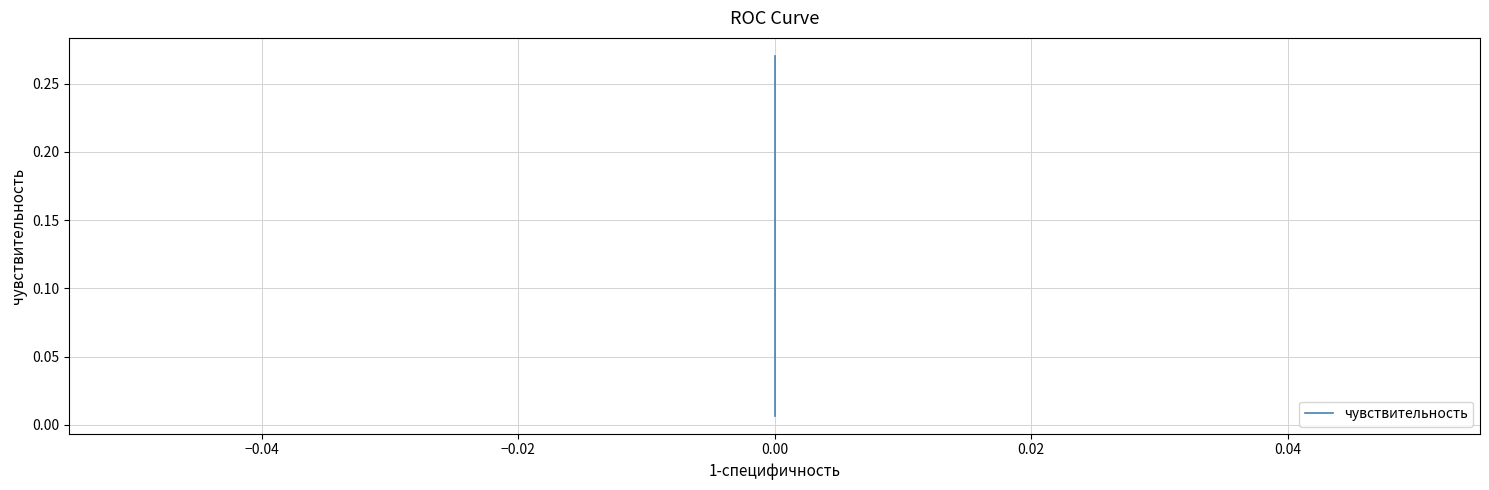

What is the difference between the second highest and second lowest values?

0.2